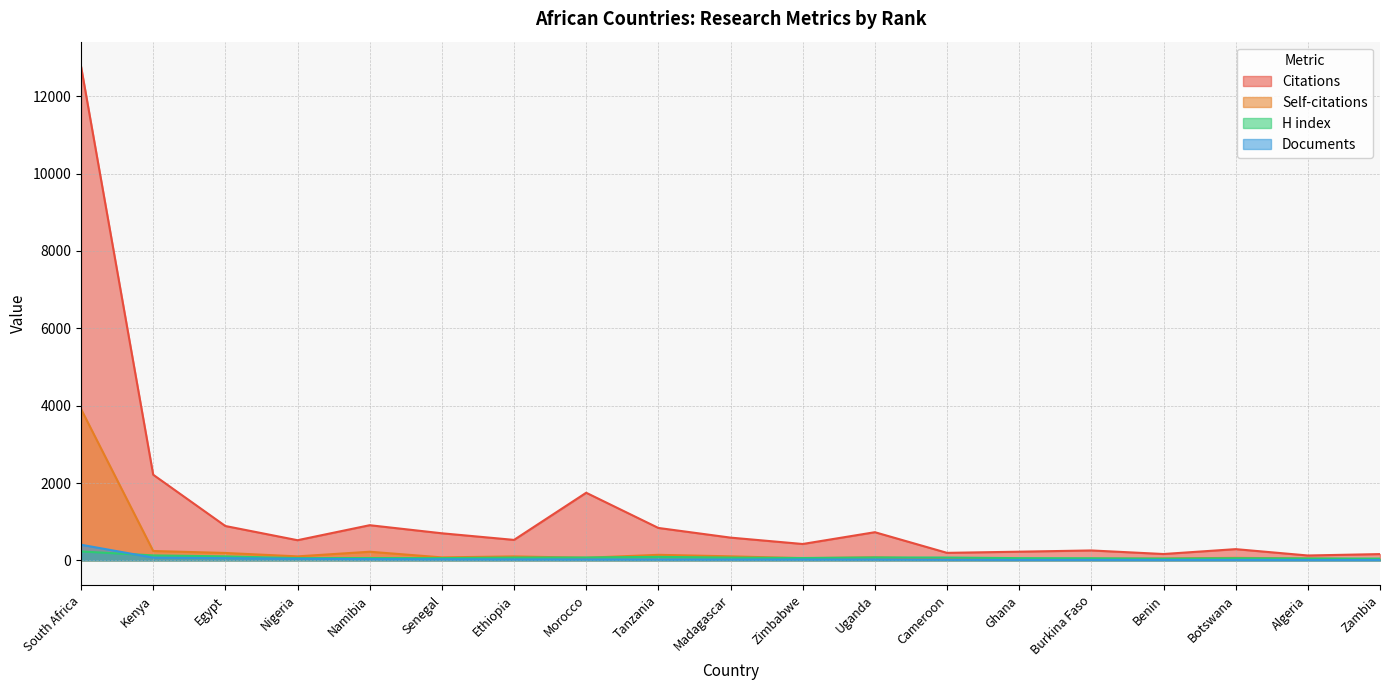

Count the number of categories in the chart.

19